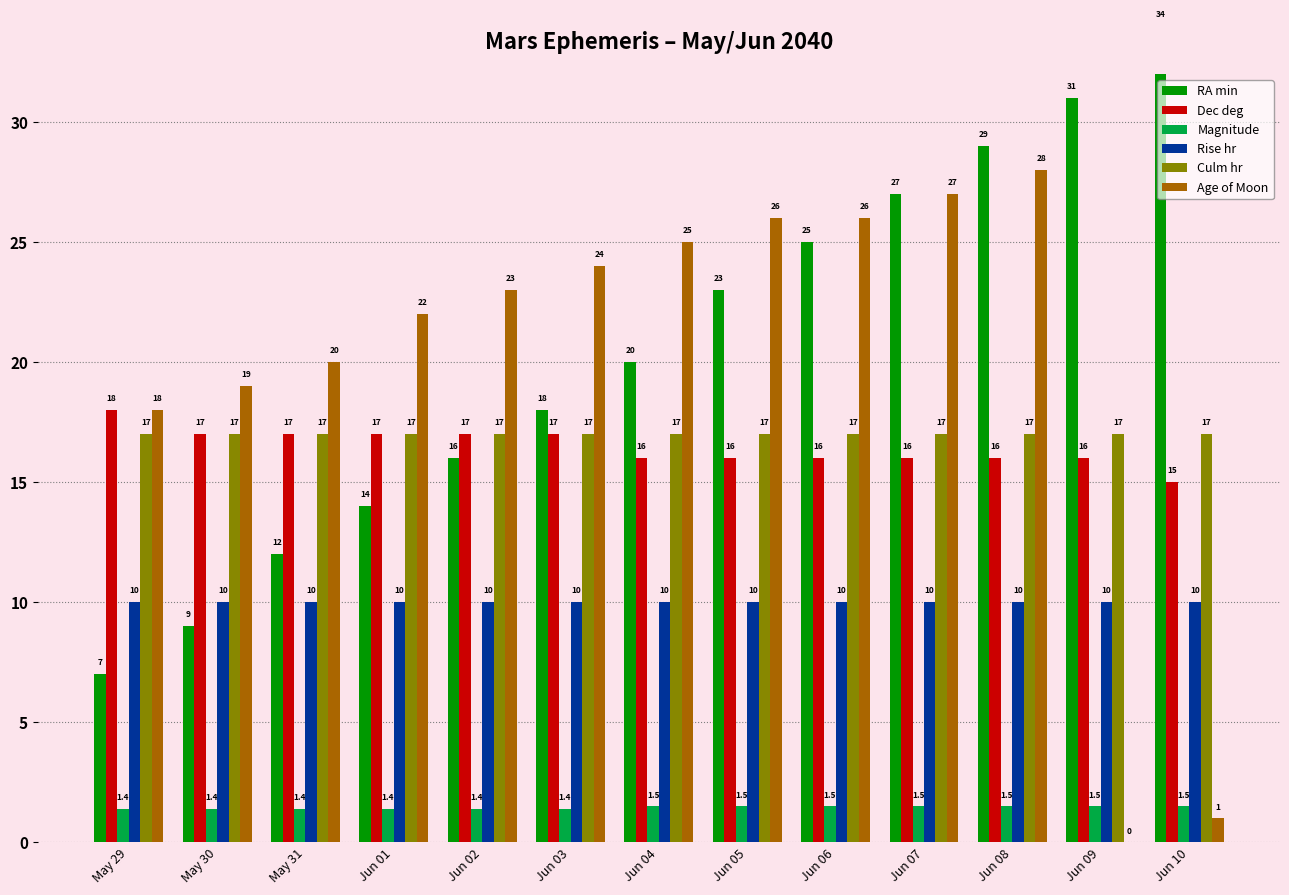

What is the label of the 11th bar from the left?

Jun 08